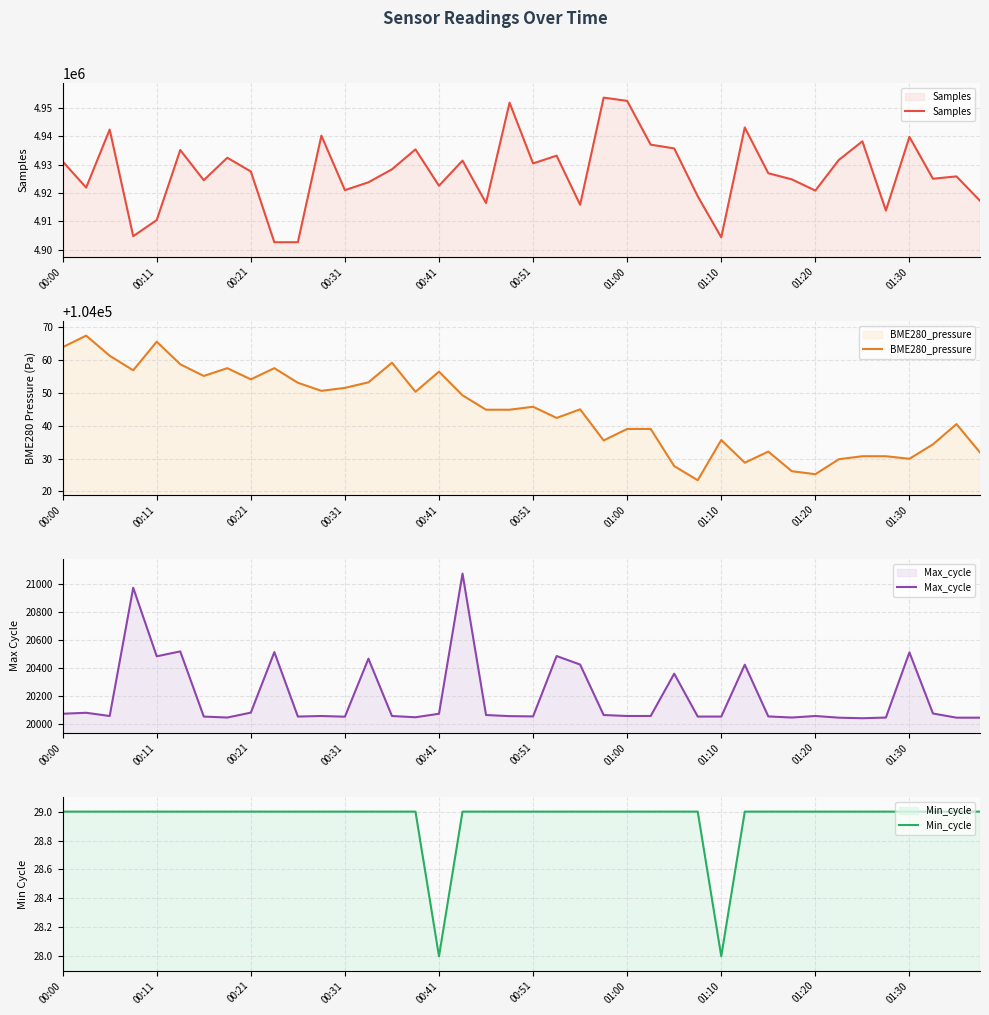

Does the chart have visible grid lines?

Yes